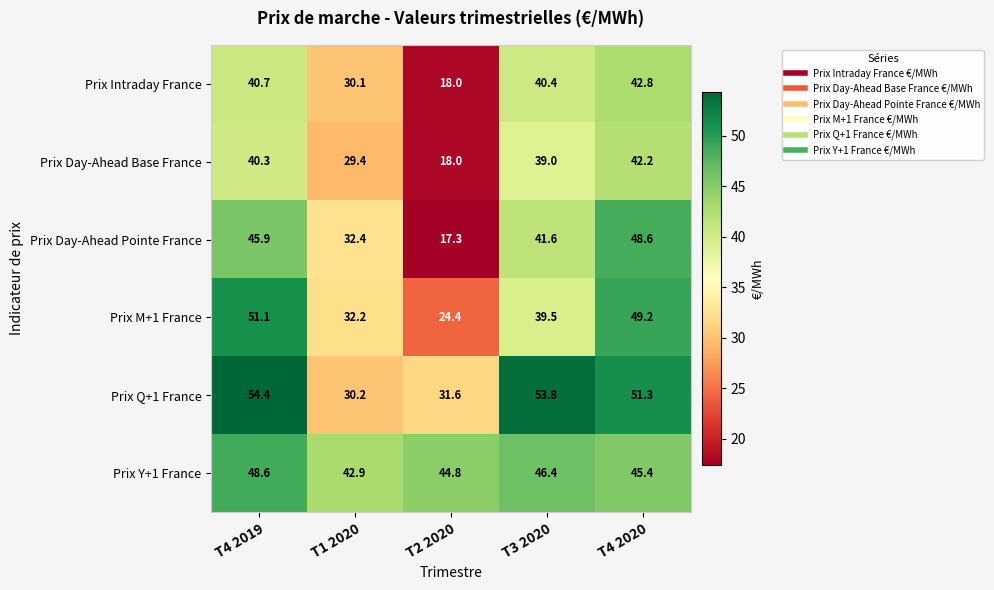

At T3 2020, list the series in order from smallest to largest.

Prix Day-Ahead Base France, Prix M+1 France, Prix Intraday France, Prix Day-Ahead Pointe France, Prix Y+1 France, Prix Q+1 France